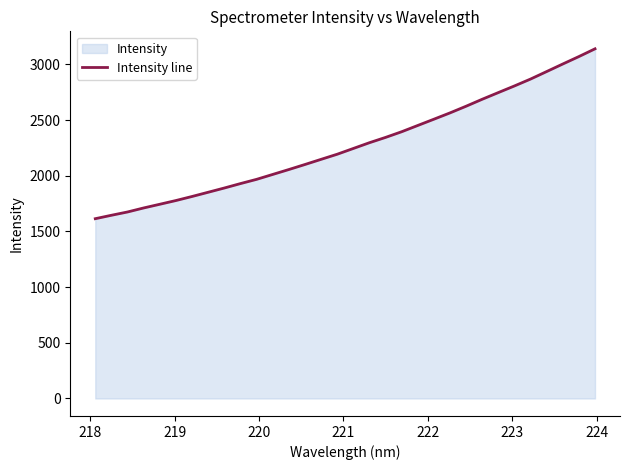

What is the maximum value shown in the chart?

3140.4